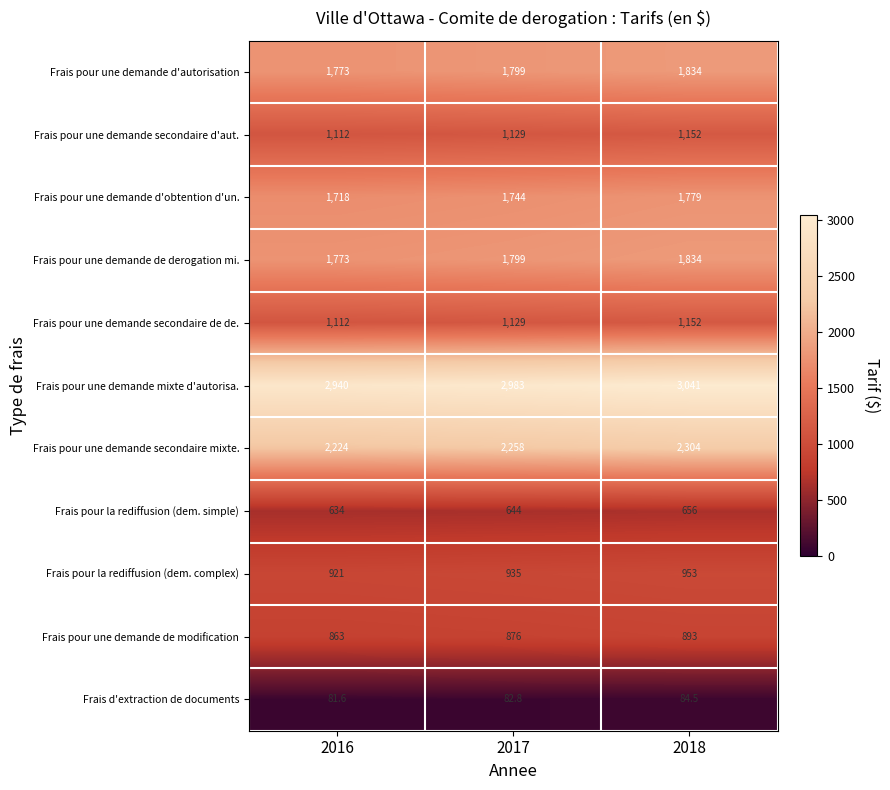

What is the difference between the maximum and minimum values in the Frais pour la rediffusion (dem. simple) series?

22.0